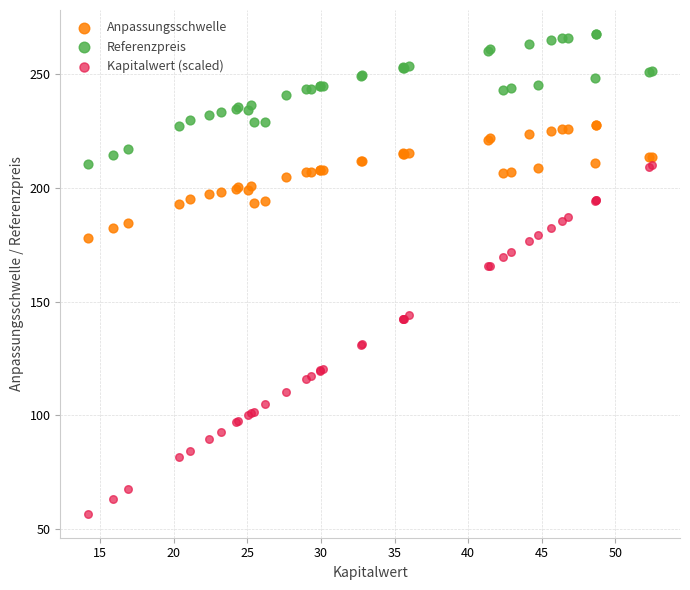

Which series has the largest Y range (max minus min)?

Kapitalwert (scaled)